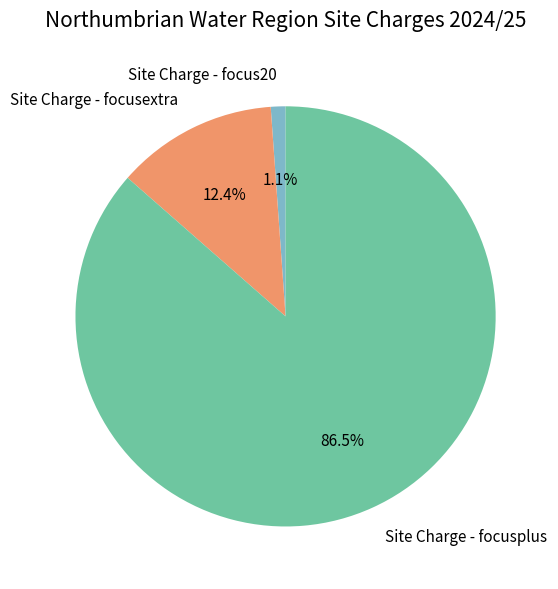

Do Site Charge - focus20 and Site Charge - focusextra together represent more than half of the pie?

No